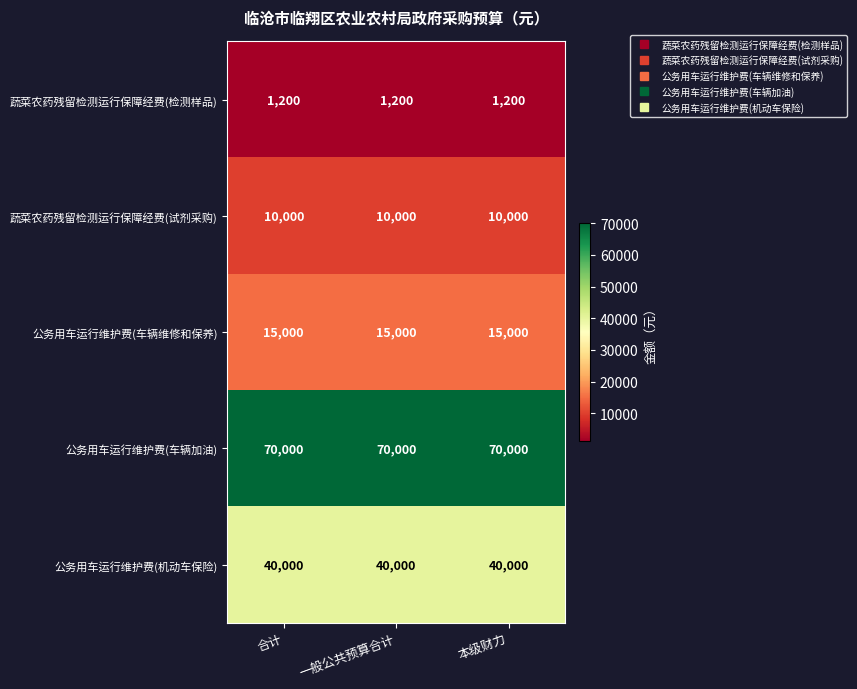

What is the spread (max minus min) of values at 合计?

68800